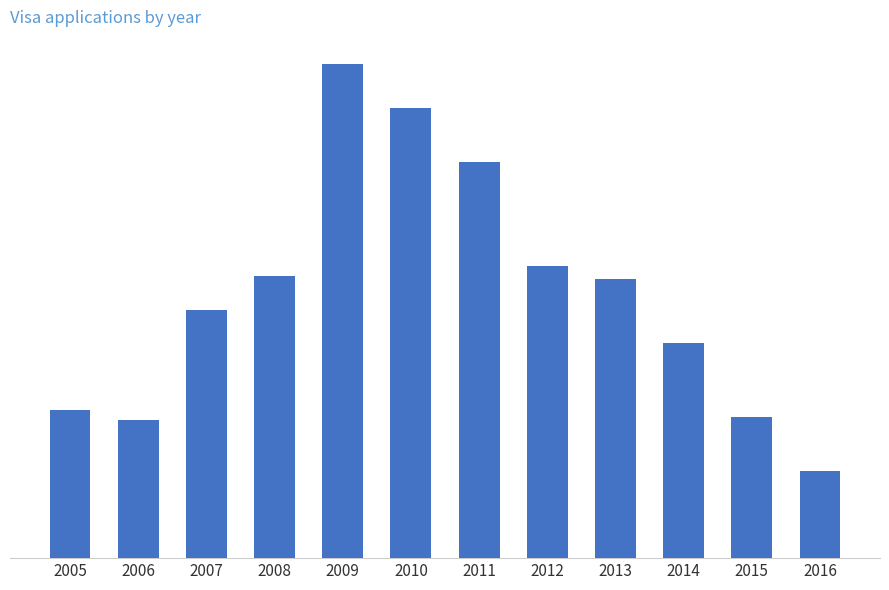

What is the value of the 4th bar from the left?

84